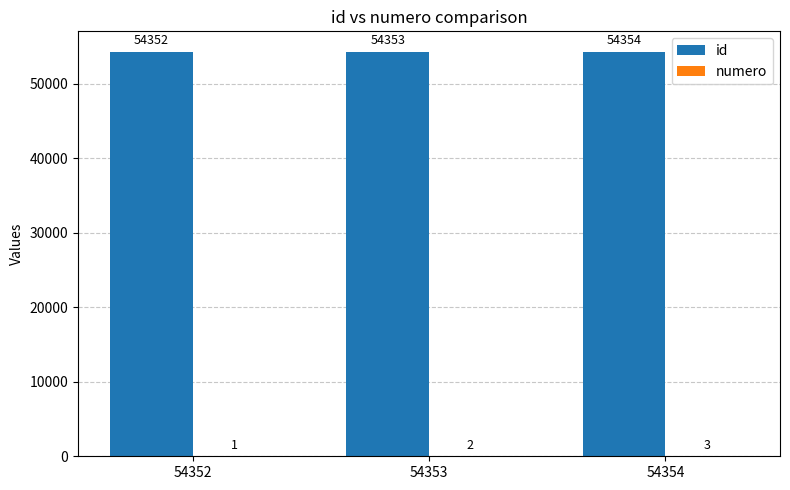

Which category has the highest value across all series?

54354